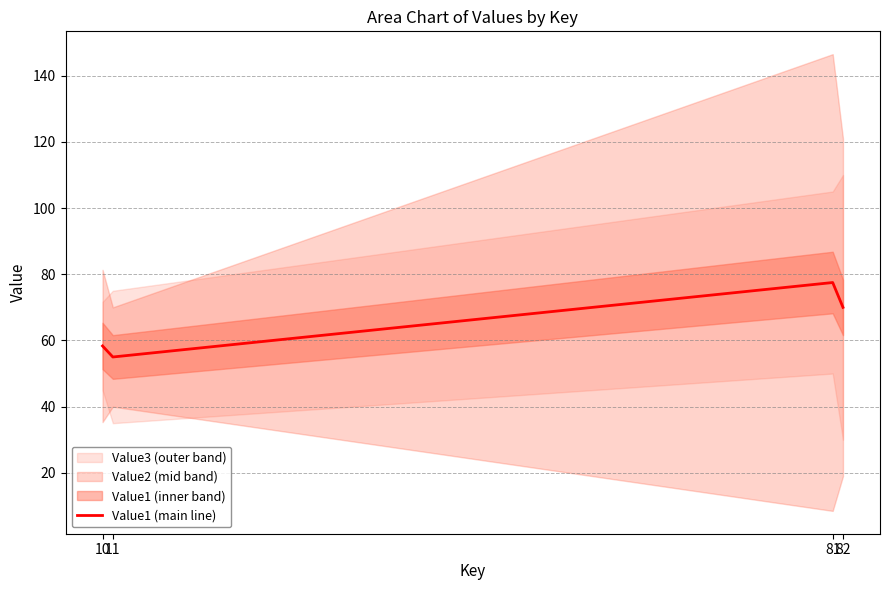

What is the difference between the maximum and second lowest values?

19.2